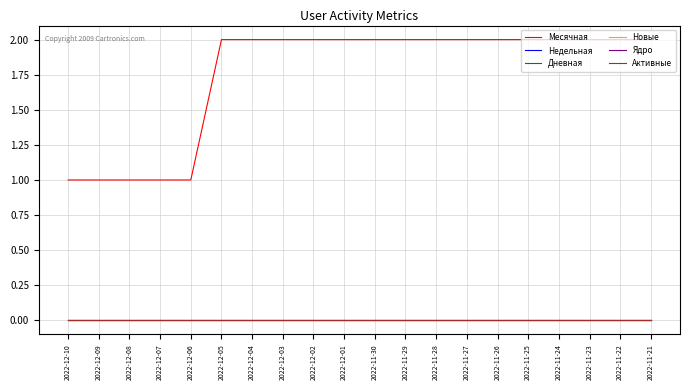

What position from the left is 2022-11-29?

12